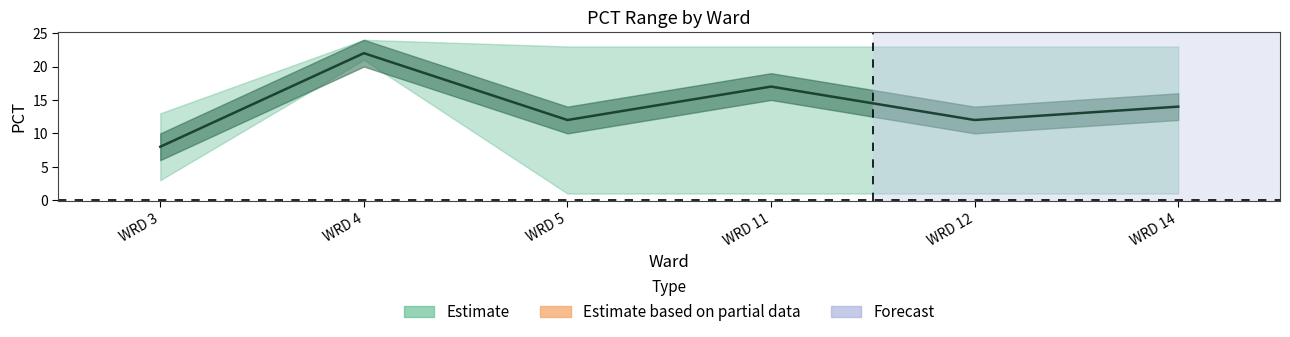

What is the maximum value shown in the chart?

22